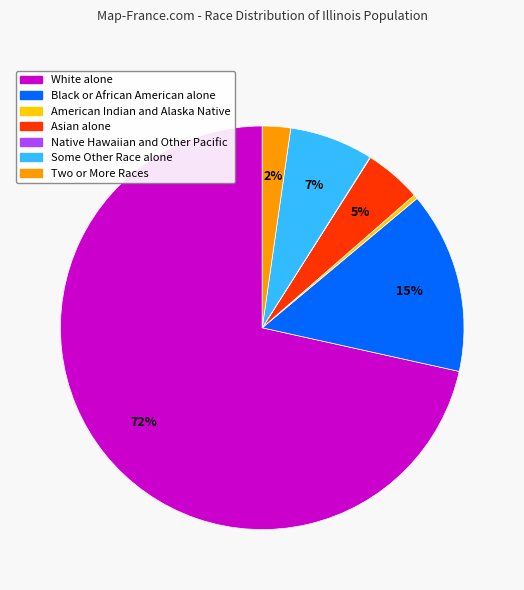

To the nearest percent, what is the difference between the largest and smallest slice percentages?

71%